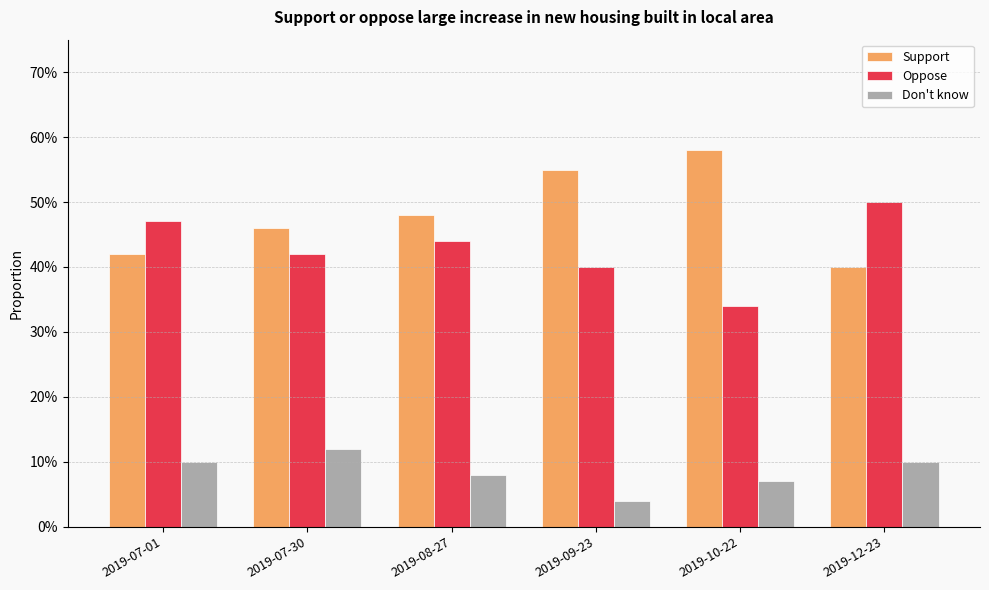

What are all the series names shown in the legend?

Support, Oppose, Don't know